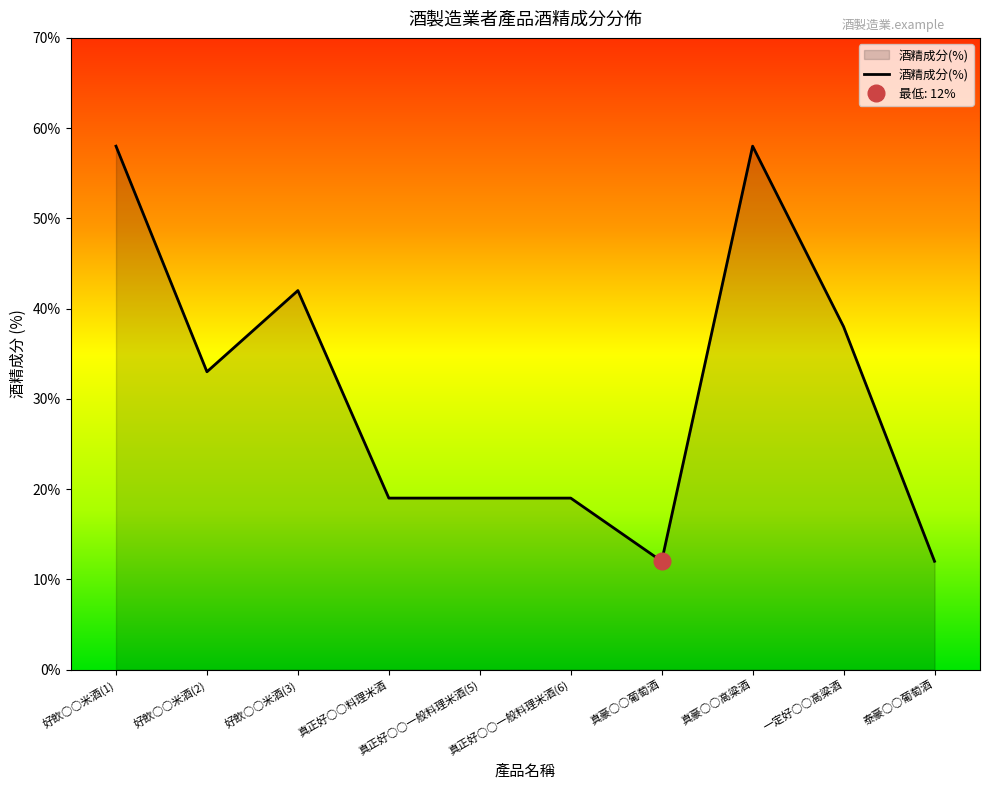

How many data points are above 33?

4